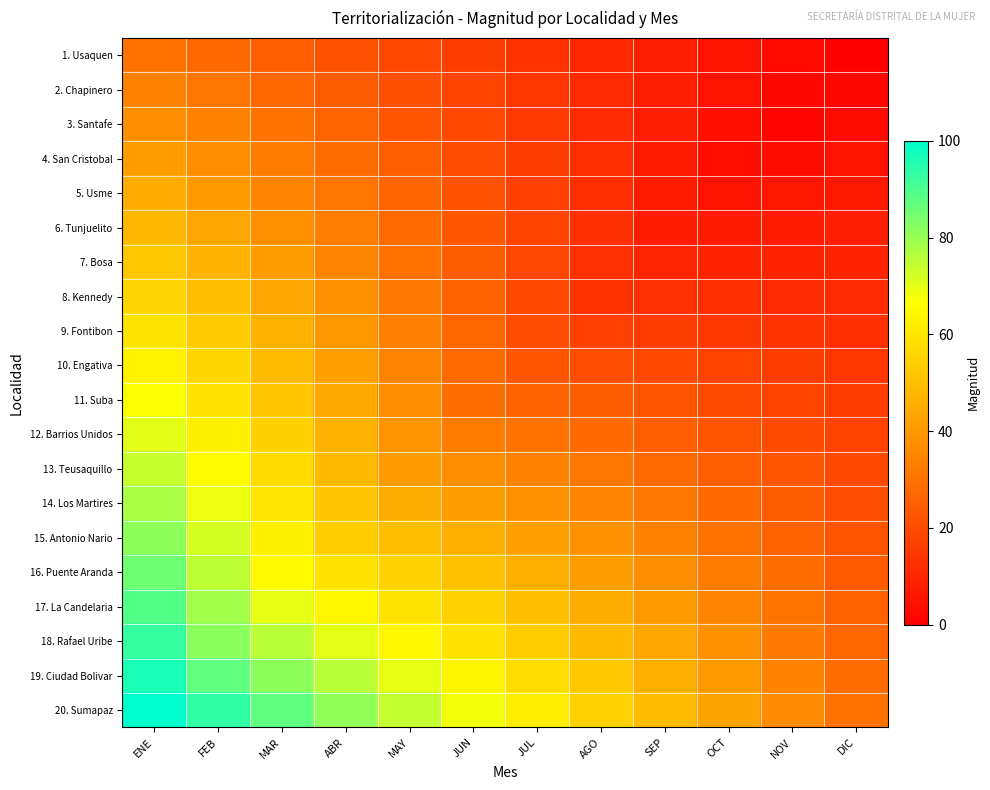

Rank the series by their maximum value, from highest to lowest.

20. Sumapaz, 19. Ciudad Bolivar, 18. Rafael Uribe, 17. La Candelaria, 16. Puente Aranda, 15. Antonio Nario, 14. Los Martires, 13. Teusaquillo, 12. Barrios Unidos, 11. Suba, 10. Engativa, 9. Fontibon, 8. Kennedy, 7. Bosa, 6. Tunjuelito, 5. Usme, 4. San Cristobal, 3. Santafe, 2. Chapinero, 1. Usaquen